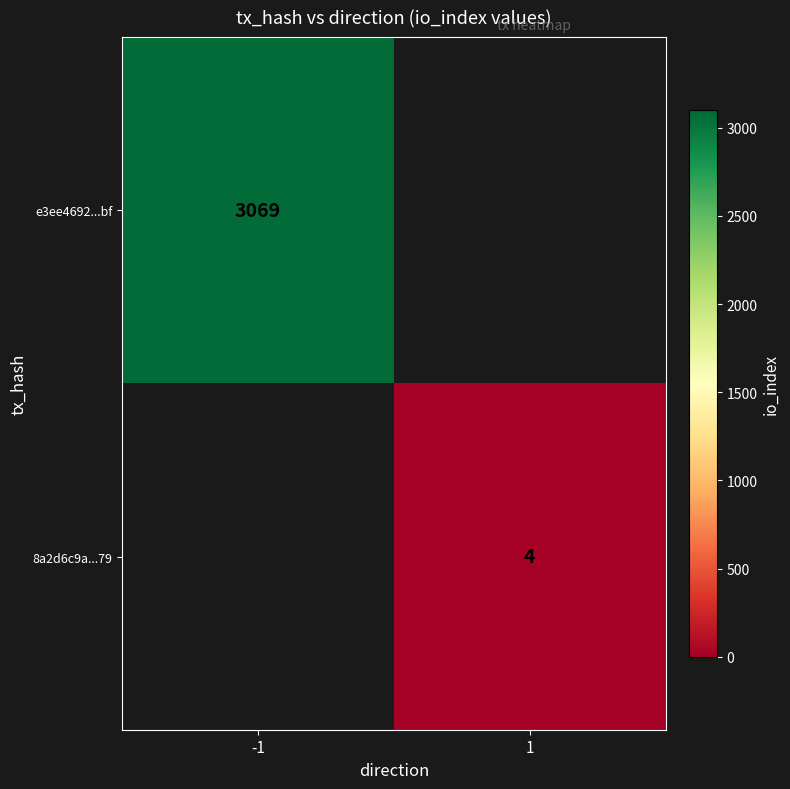

How many series are shown in this chart?

2